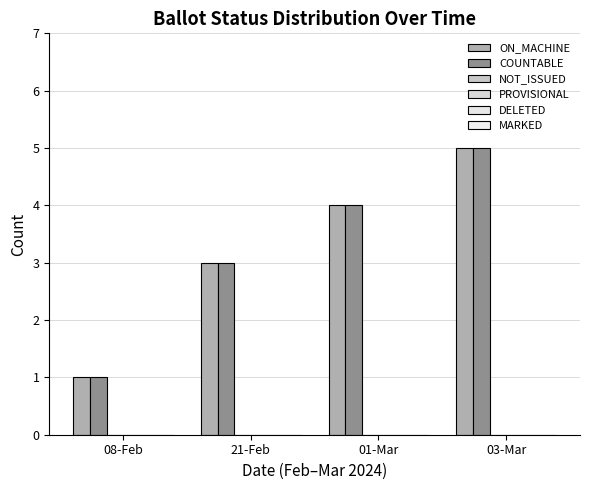

What is the lowest value of the ON_MACHINE series?

1